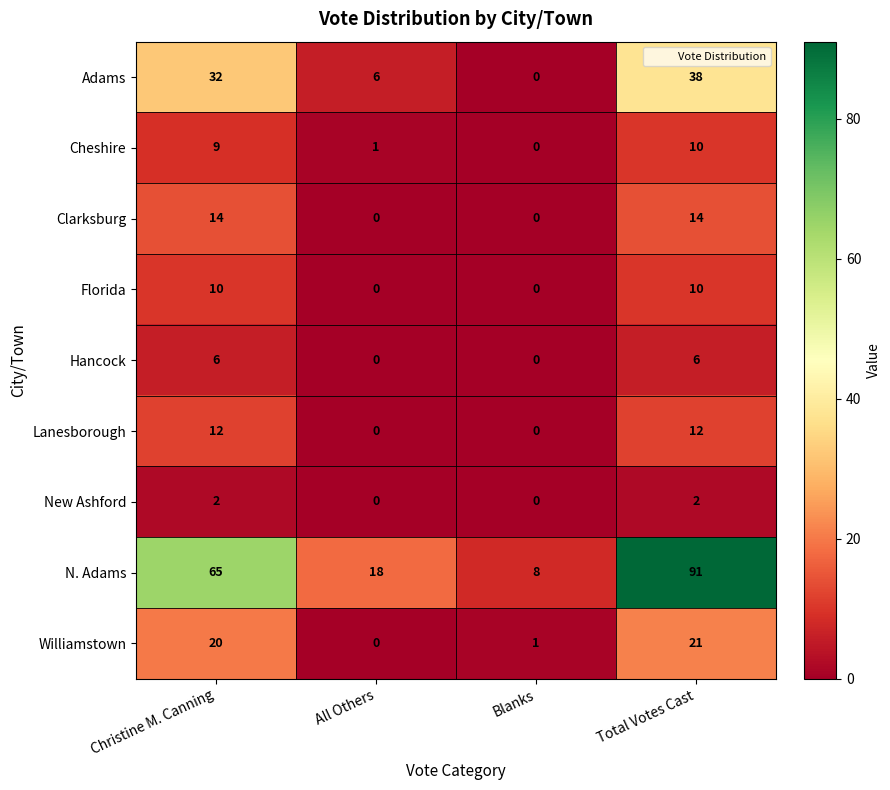

What is the difference between the highest and lowest values at All Others?

18